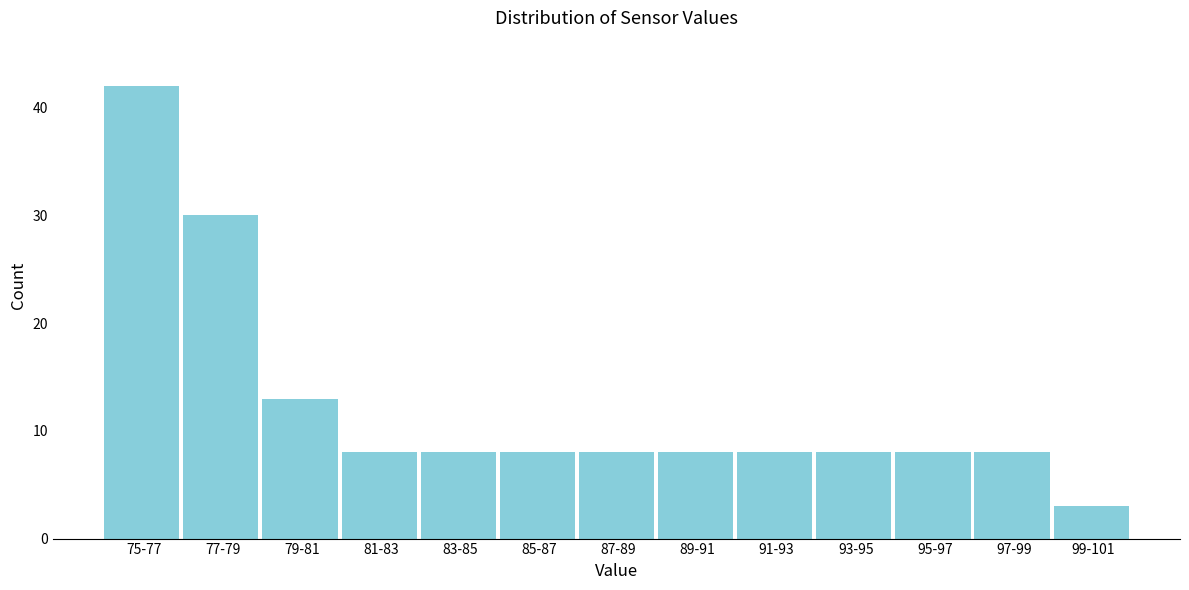

Reading left to right, list all the values displayed in this chart.

42	30	13	8	8	8	8	8	8	8	8	8	3